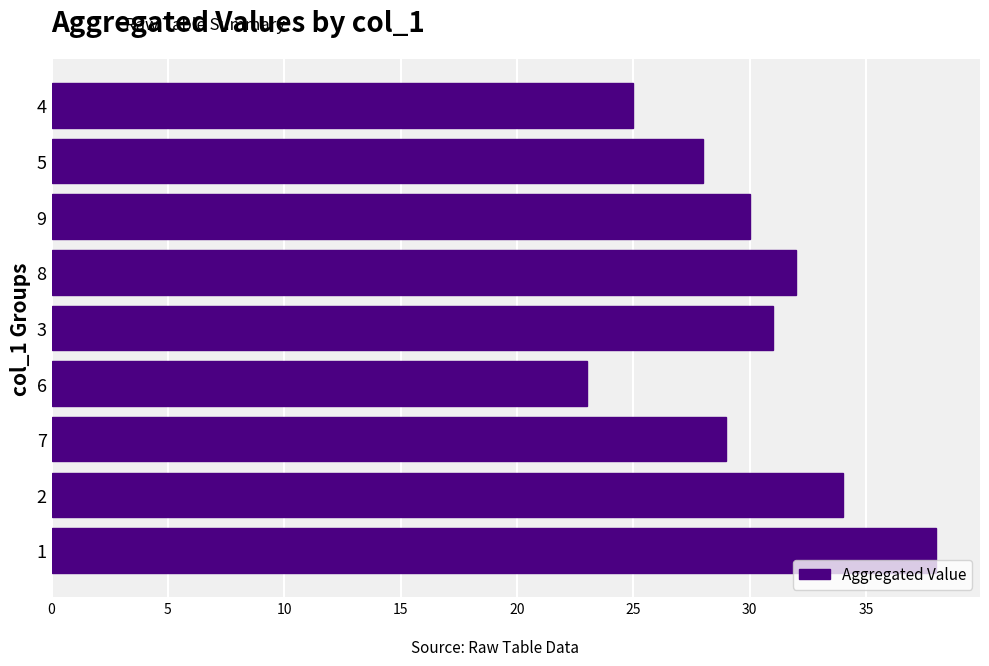

Rank the categories by value from highest to lowest.

1, 2, 8, 3, 9, 7, 5, 4, 6